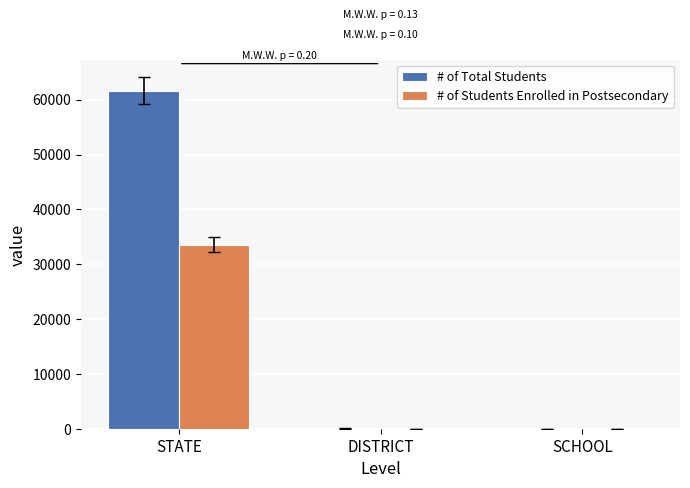

Are the bars horizontal?

No